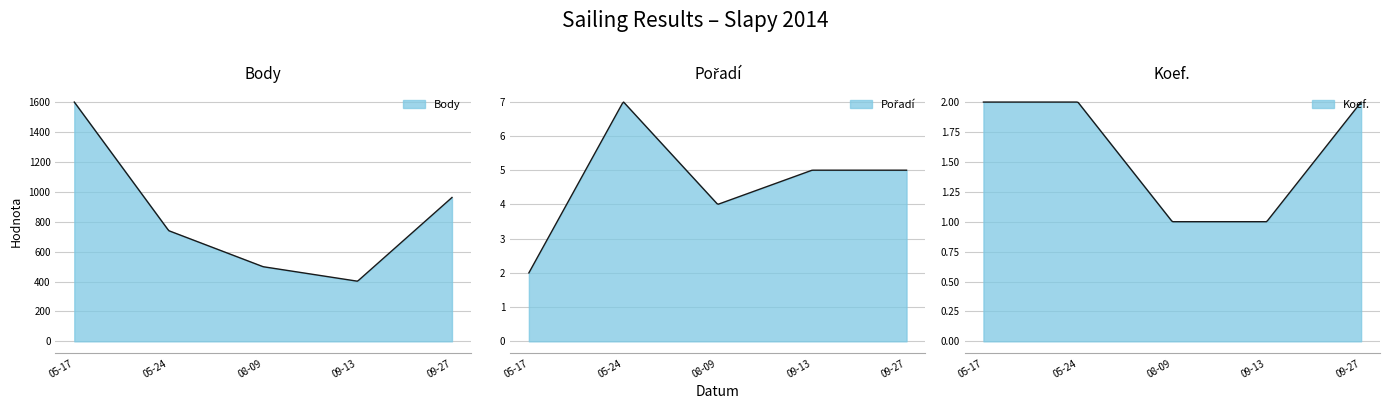

List the series in order of their peak value, lowest first.

Koef., Pořadí, Body